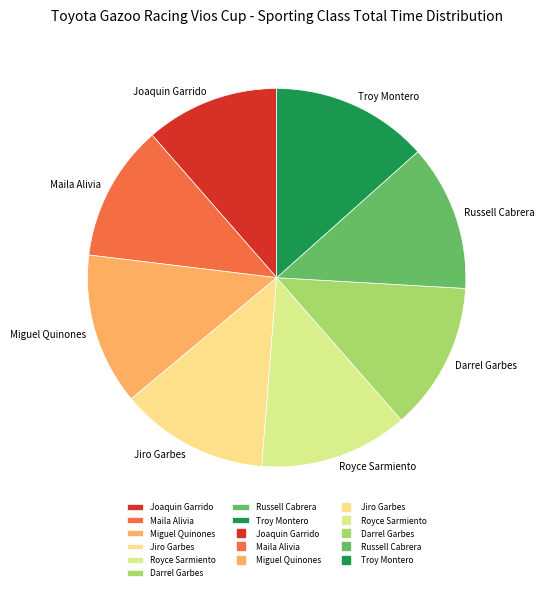

Which has a higher value, Miguel Quinones or Joaquin Garrido?

Miguel Quinones